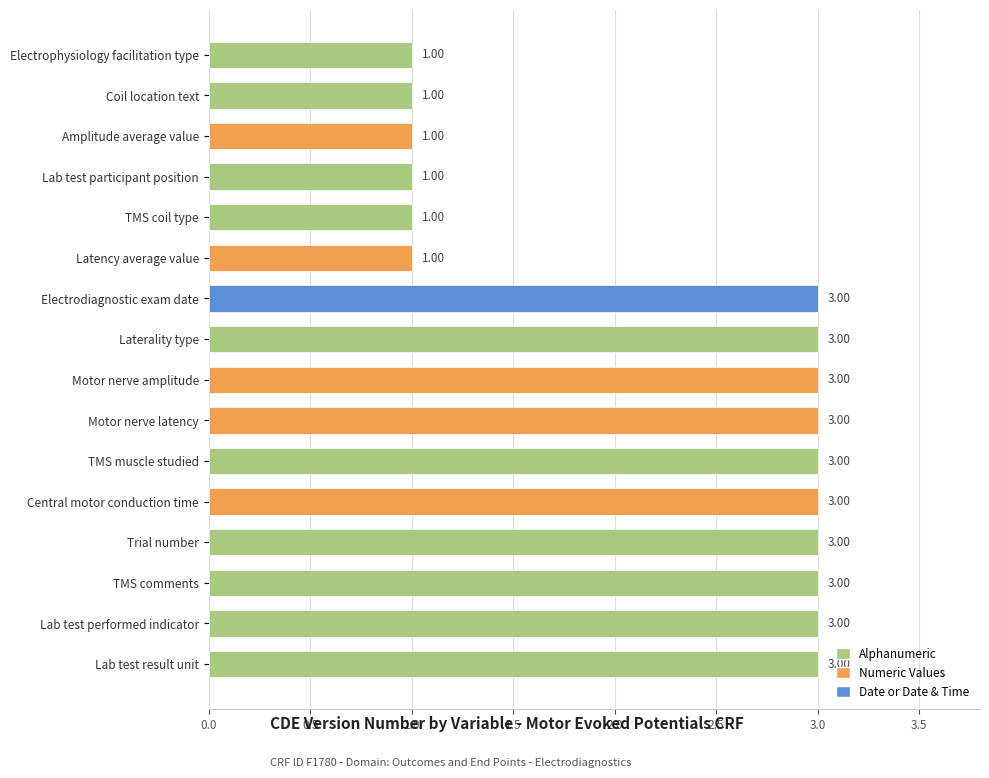

What is the minimum value shown in the chart?

1